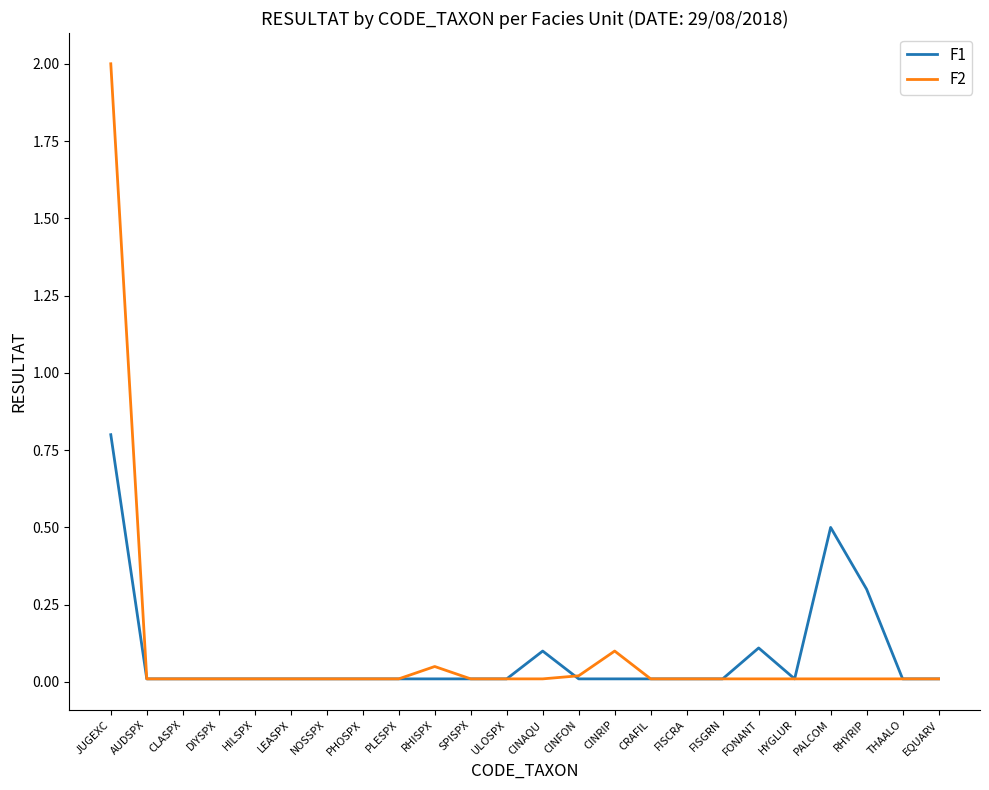

What is the difference between the maximum and minimum values in the F1 series?

0.8